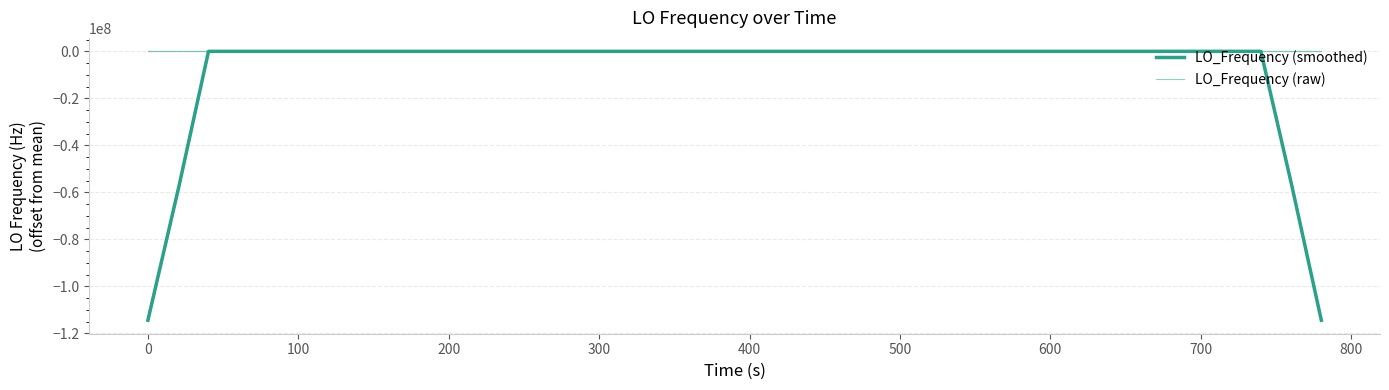

How many data points does each series have?

40